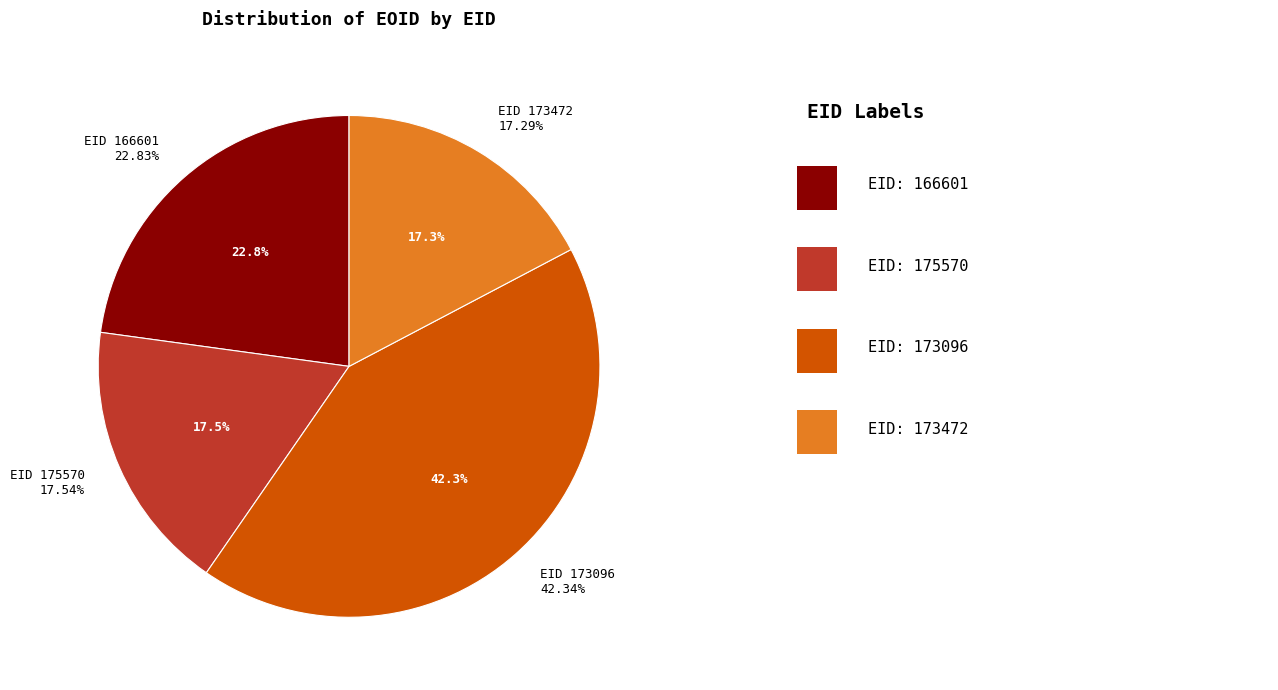

To the nearest percent, what percentage of the pie is 173096?

42%